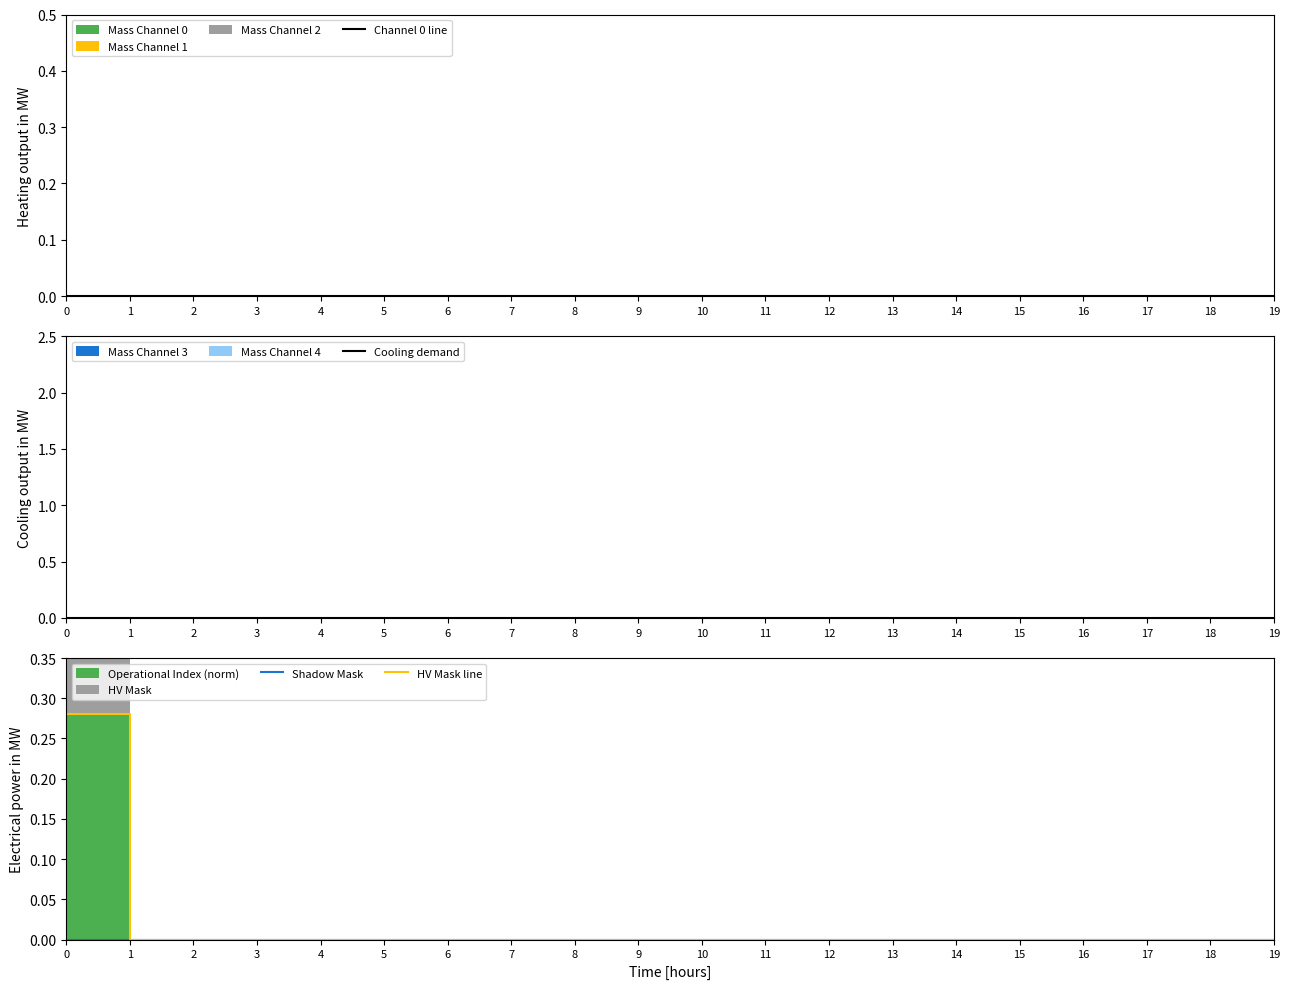

At 6, list the series in order from smallest to largest.

Channel 0 line, Cooling demand, Shadow Mask, HV Mask line